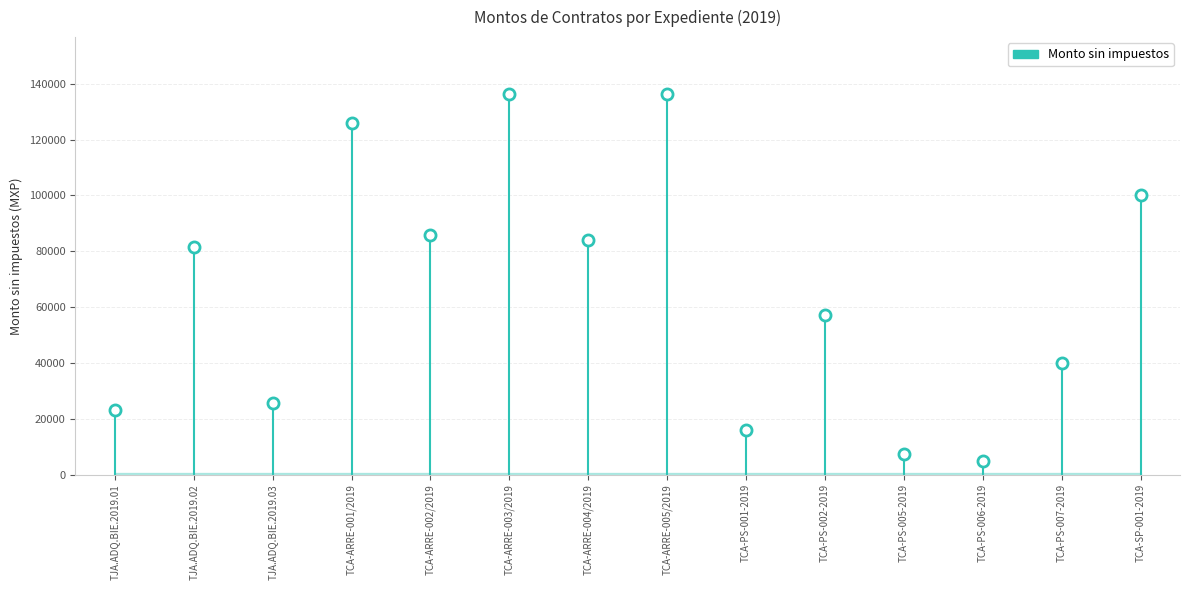

What is the minimum value shown in the chart?

4800.0